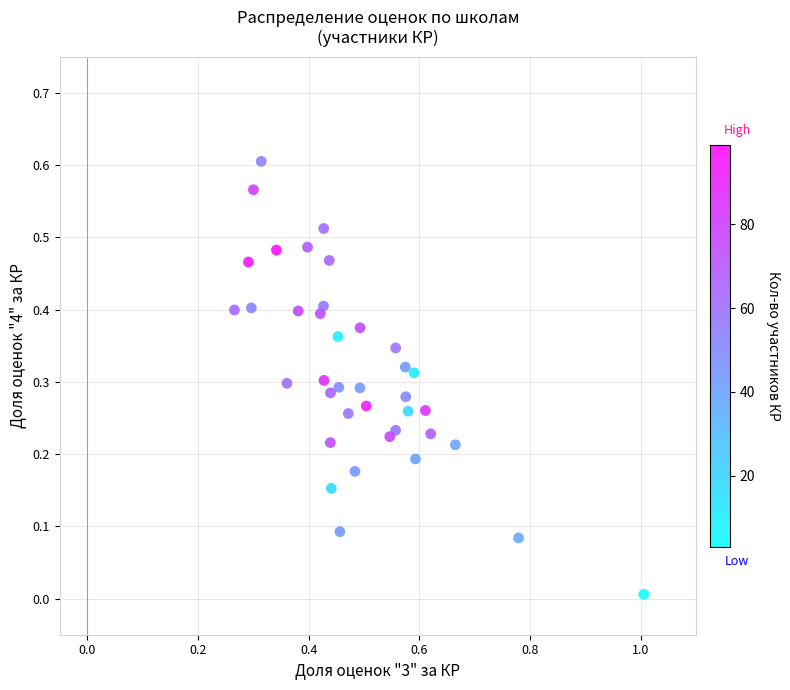

What is the range of X values (max minus min)?

0.7